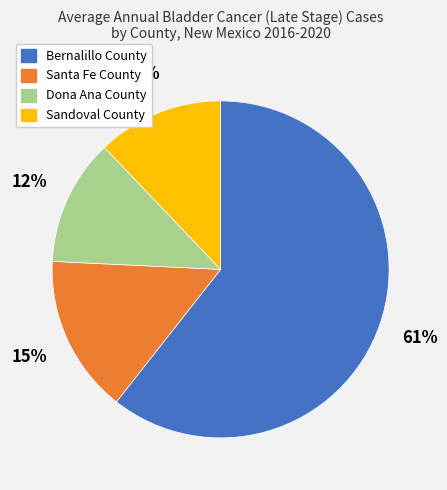

To the nearest percent, what portion does Bernalillo County represent?

61%